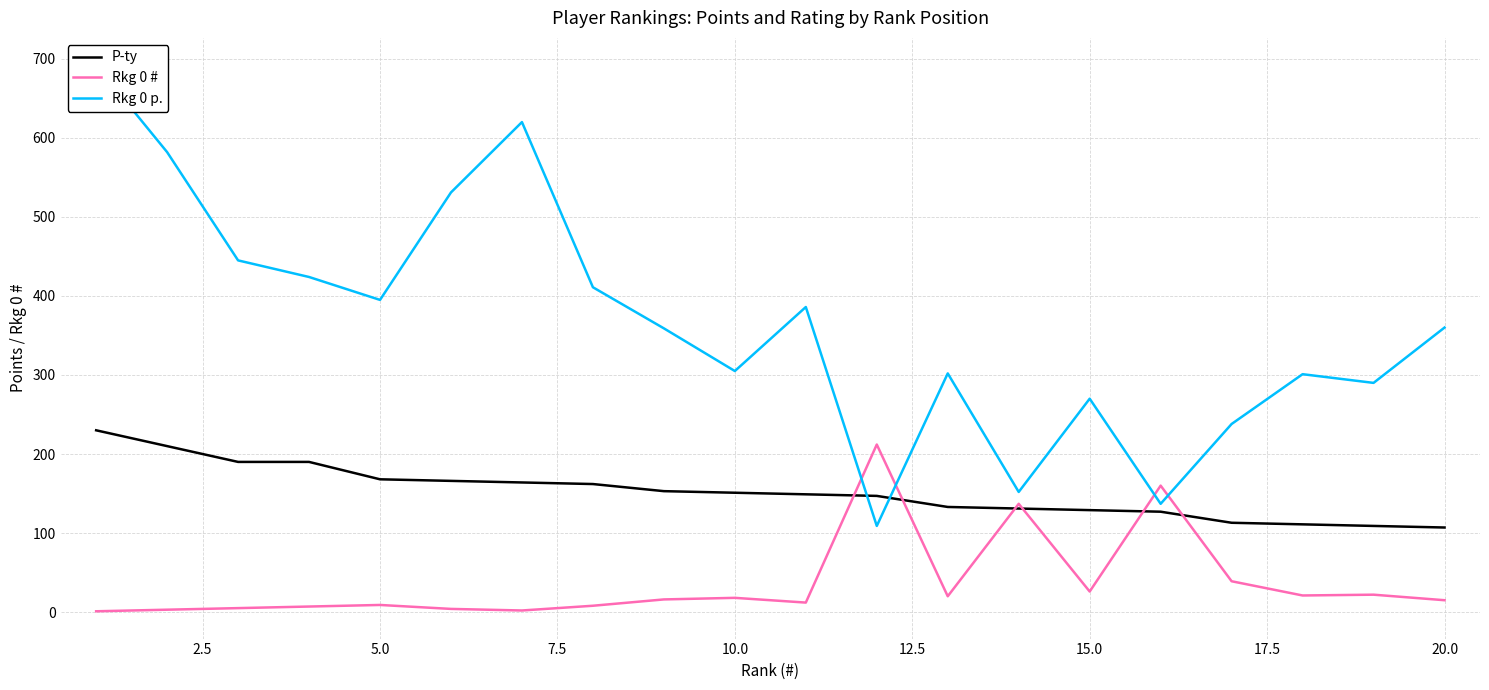

True or false: P-ty has more than 1 points higher than both neighbors.

False